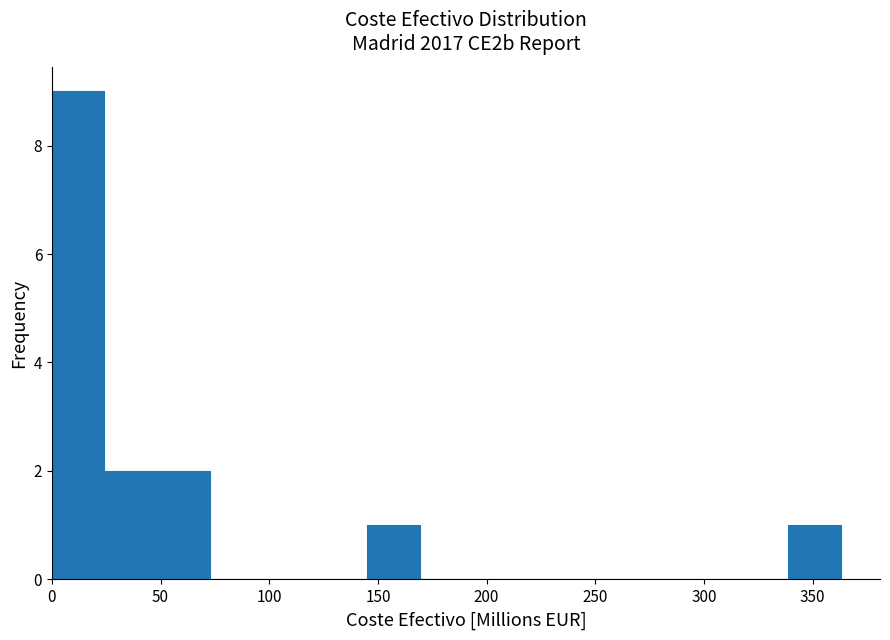

Over which range of the x-axis is the bar tallest?

0 to 25